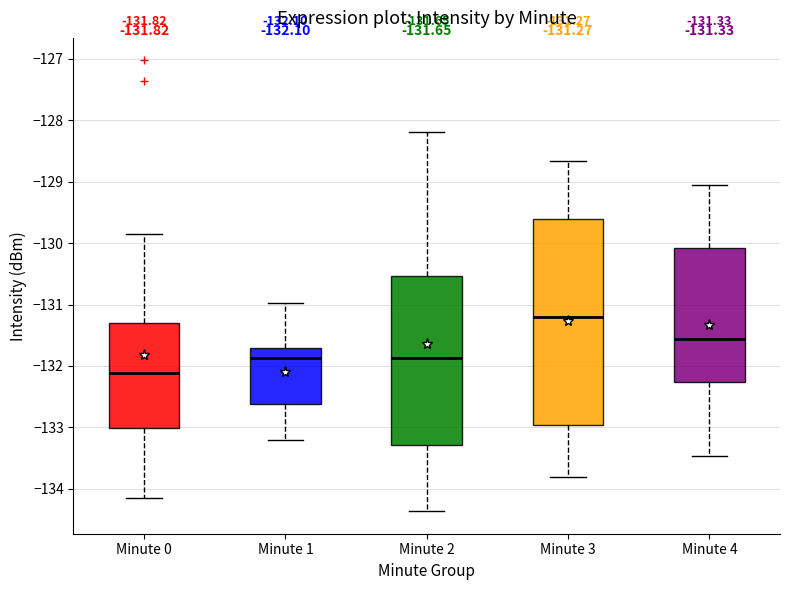

Which box's median line is the lowest?

Minute 0